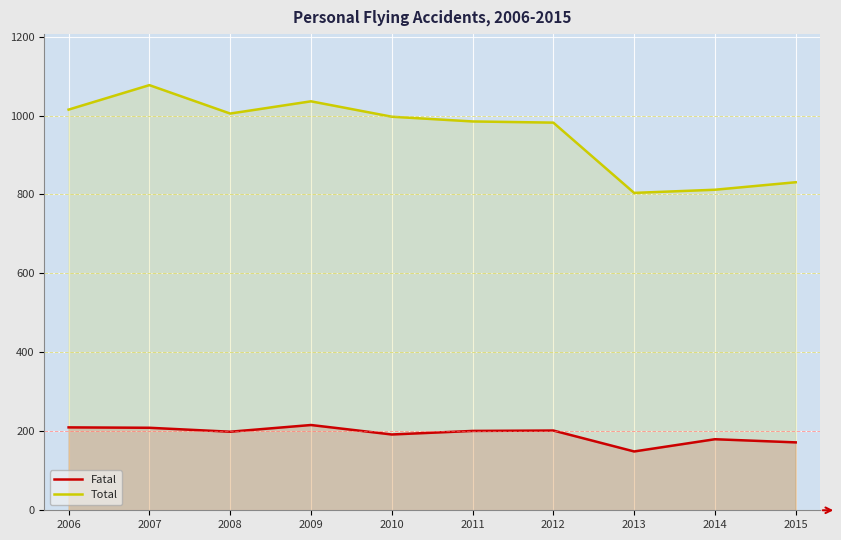

Read the Total value at 2010, to the nearest 50.

1000